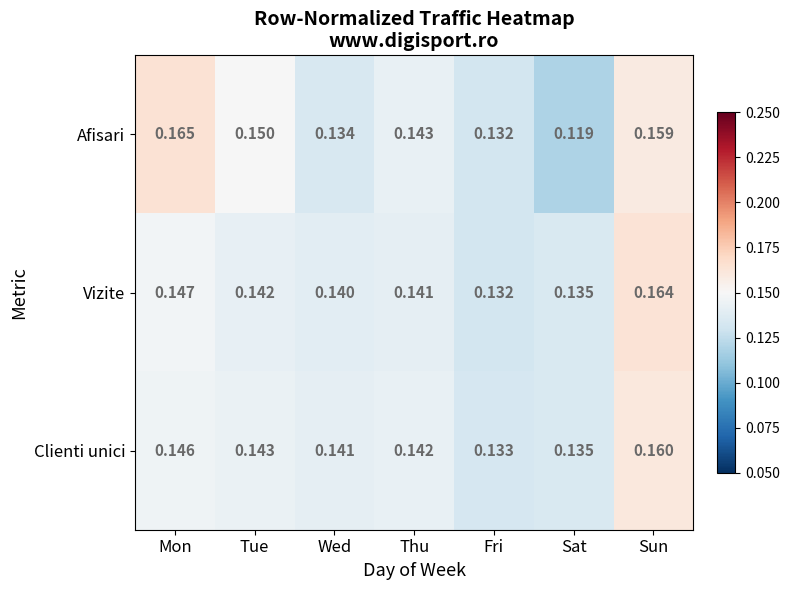

Which category has the highest value across all series?

Mon